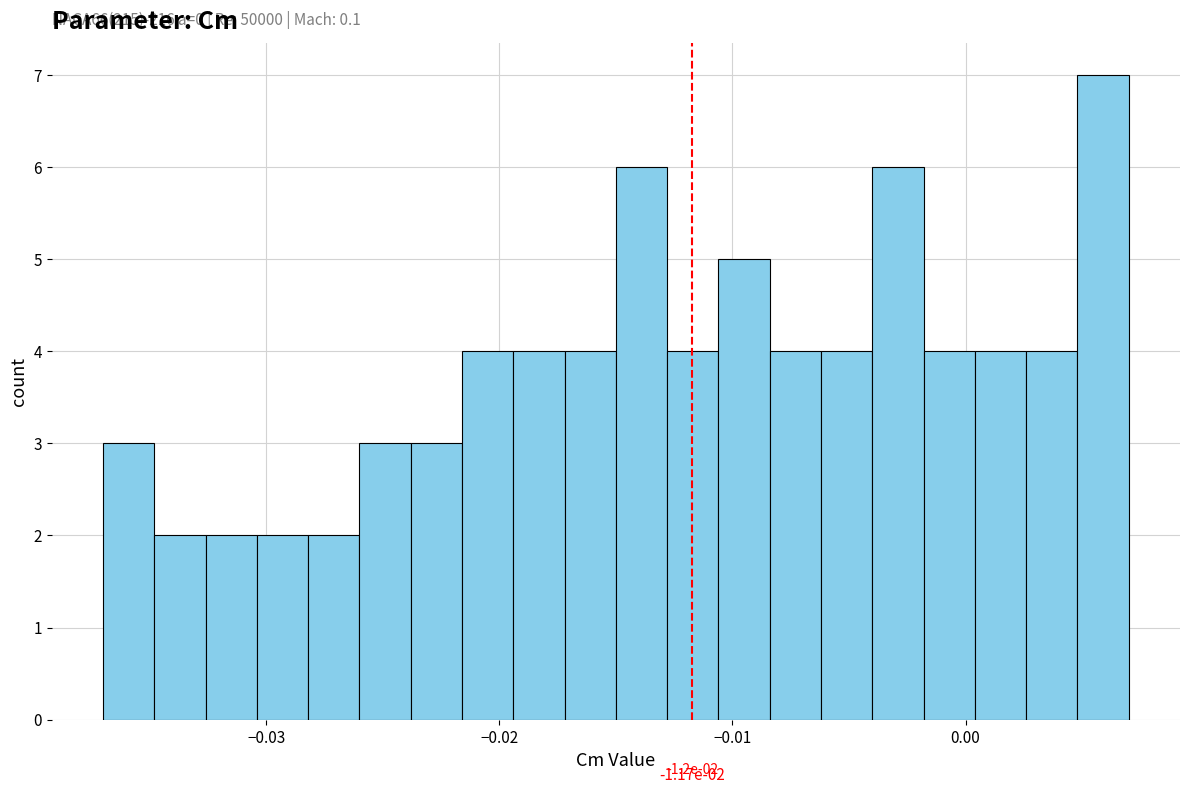

Read against the x-axis, roughly where is the centre of the tallest bar?

0.006